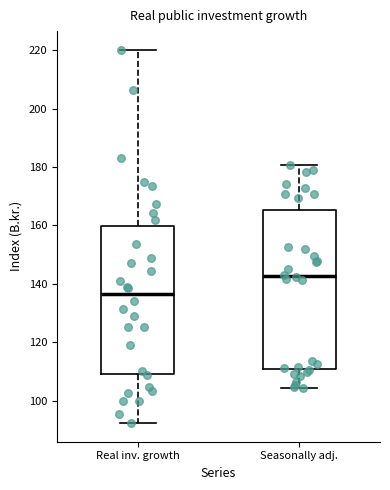

Reading left to right, read every box against the y-axis: the position of its median line, the range the box covers, and the ends of its whiskers. The values are not printed on the chart, so give them approximately, as read against the axis.

Real inv. growth: median 136, box 110 to 160, whiskers 92 to 220
Seasonally adj.: median 142, box 110 to 166, whiskers 104 to 180